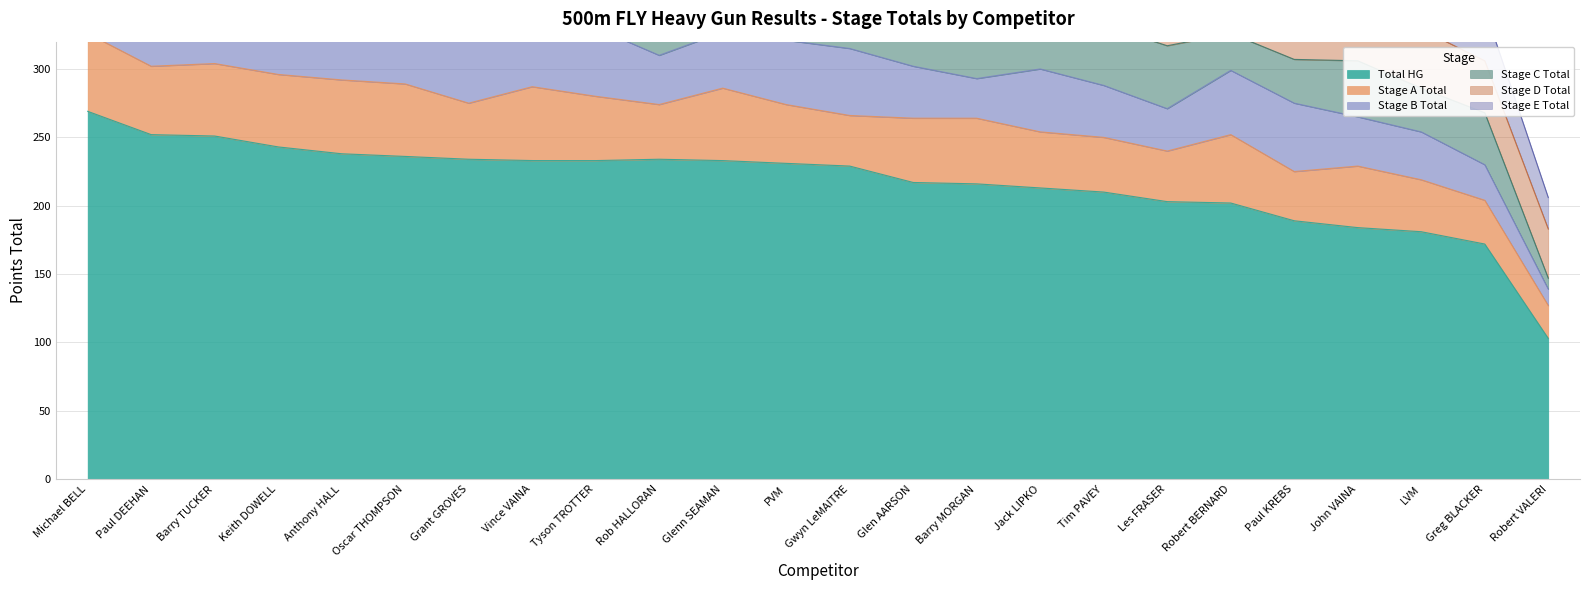

Which has a higher value, Barry MORGAN or Barry TUCKER?

Barry TUCKER